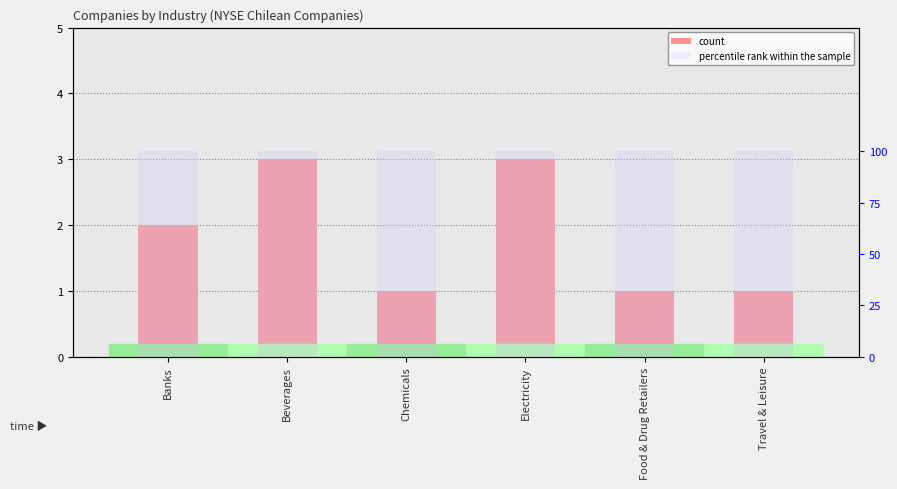

Are the bars horizontal?

No